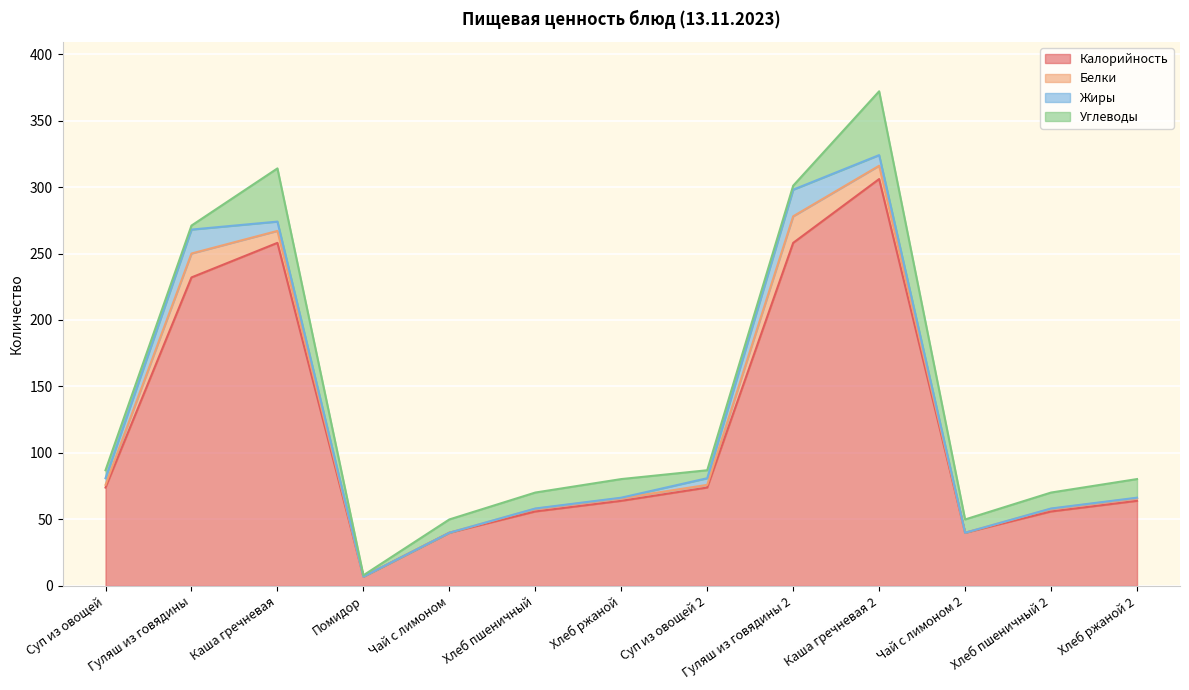

Which category has the highest value across all series?

Каша гречневая 2